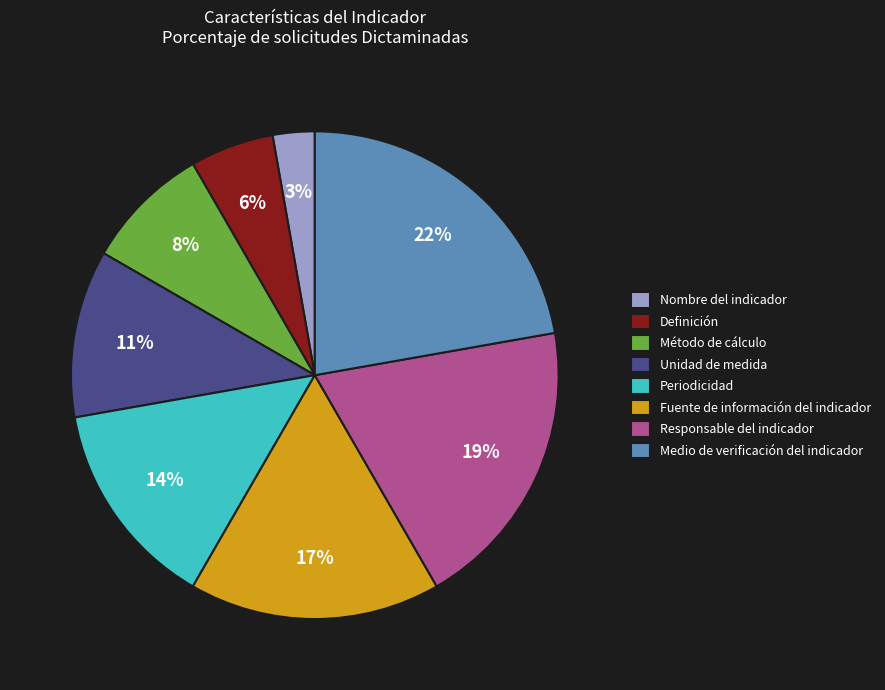

Combined, do Medio de verificación del indicador and Fuente de información del indicador account for over 50%?

No